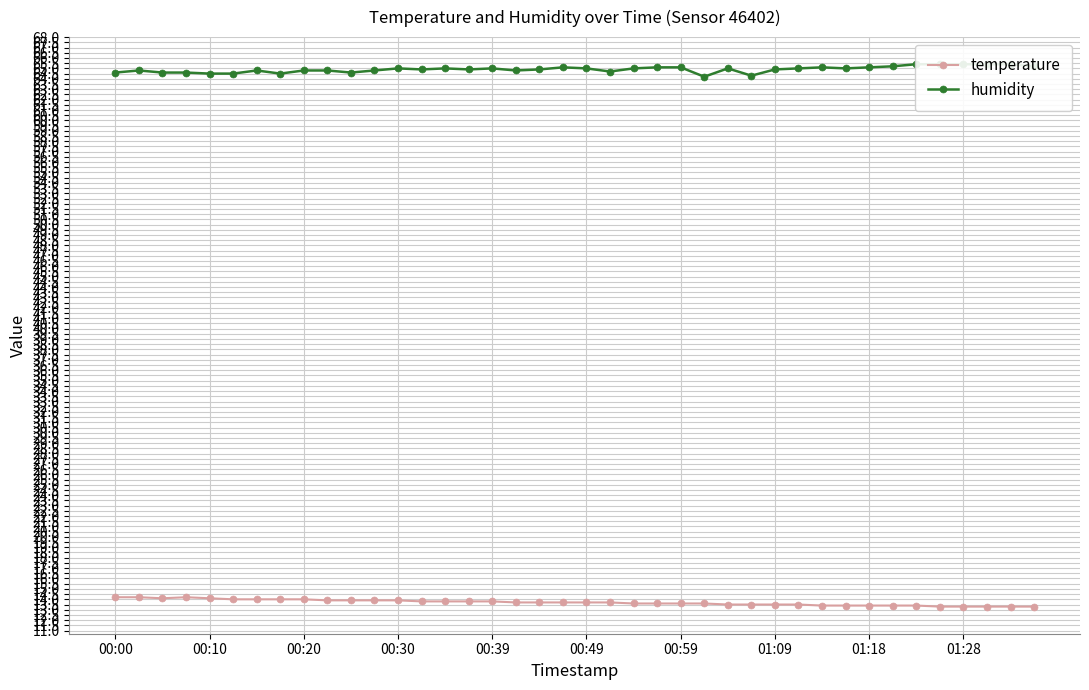

True or false: temperature has a value of 9.3 at 25.

False